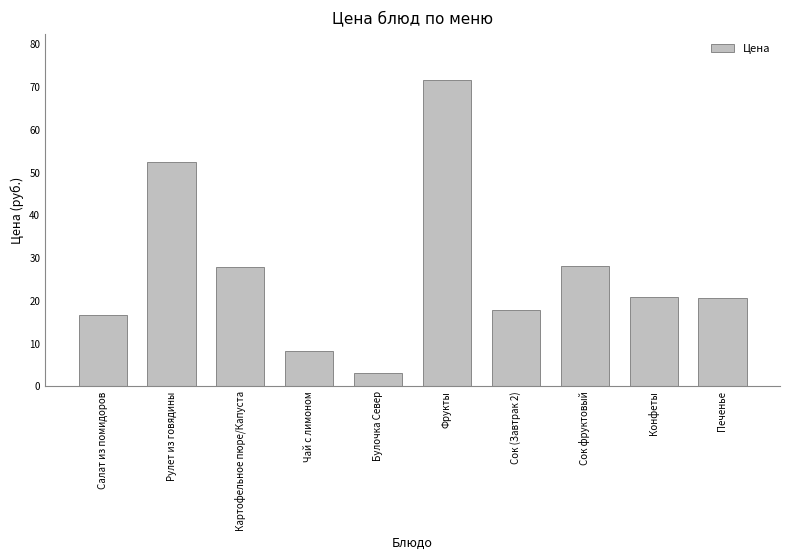

What is the average value?

26.8